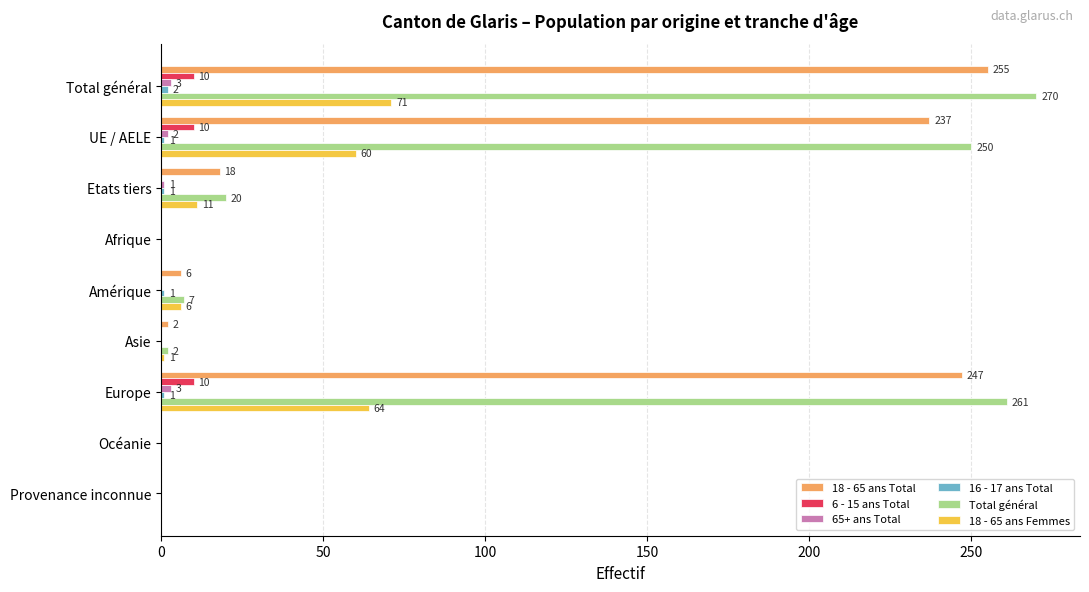

Where is 65+ ans Total nearest to the value 1?

Etats tiers